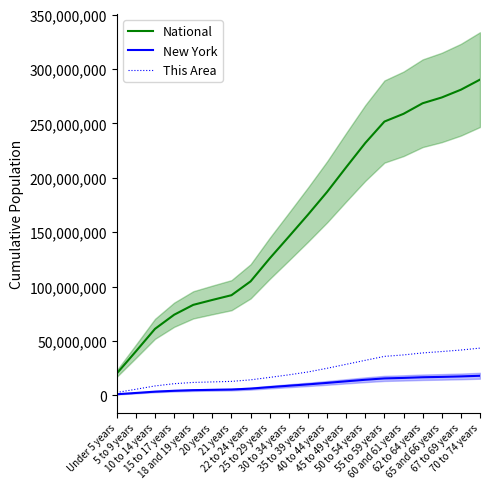

What is the minimum value for This Area?

2804457.6